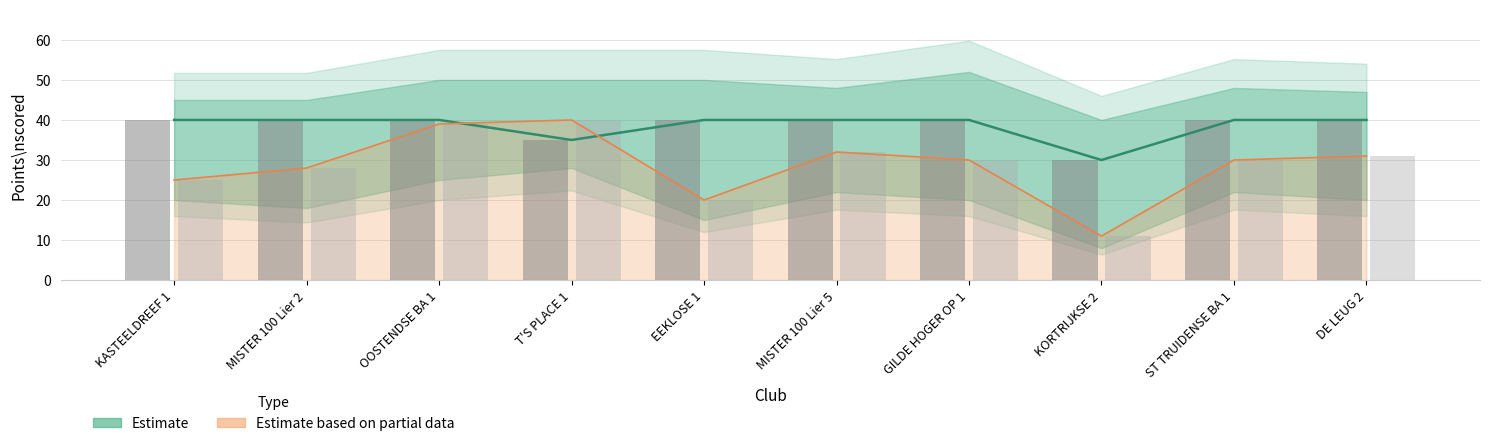

Which label corresponds to the largest value in the chart?

KASTEELDREEF 1